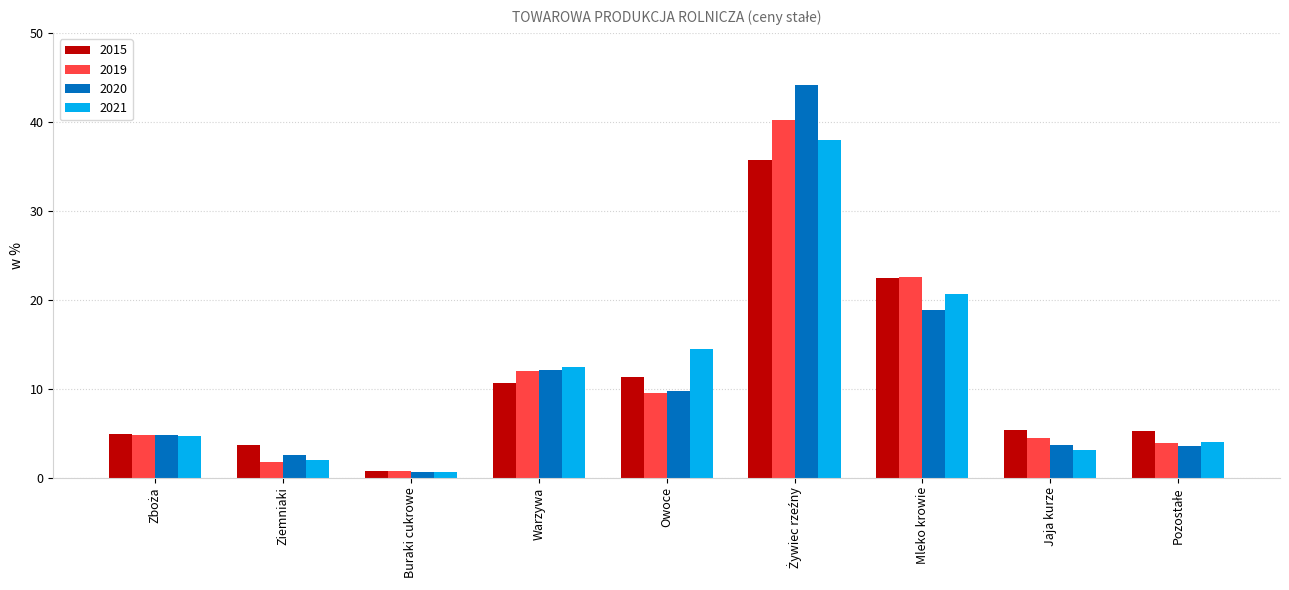

Which label corresponds to the smallest value in the chart?

Buraki cukrowe